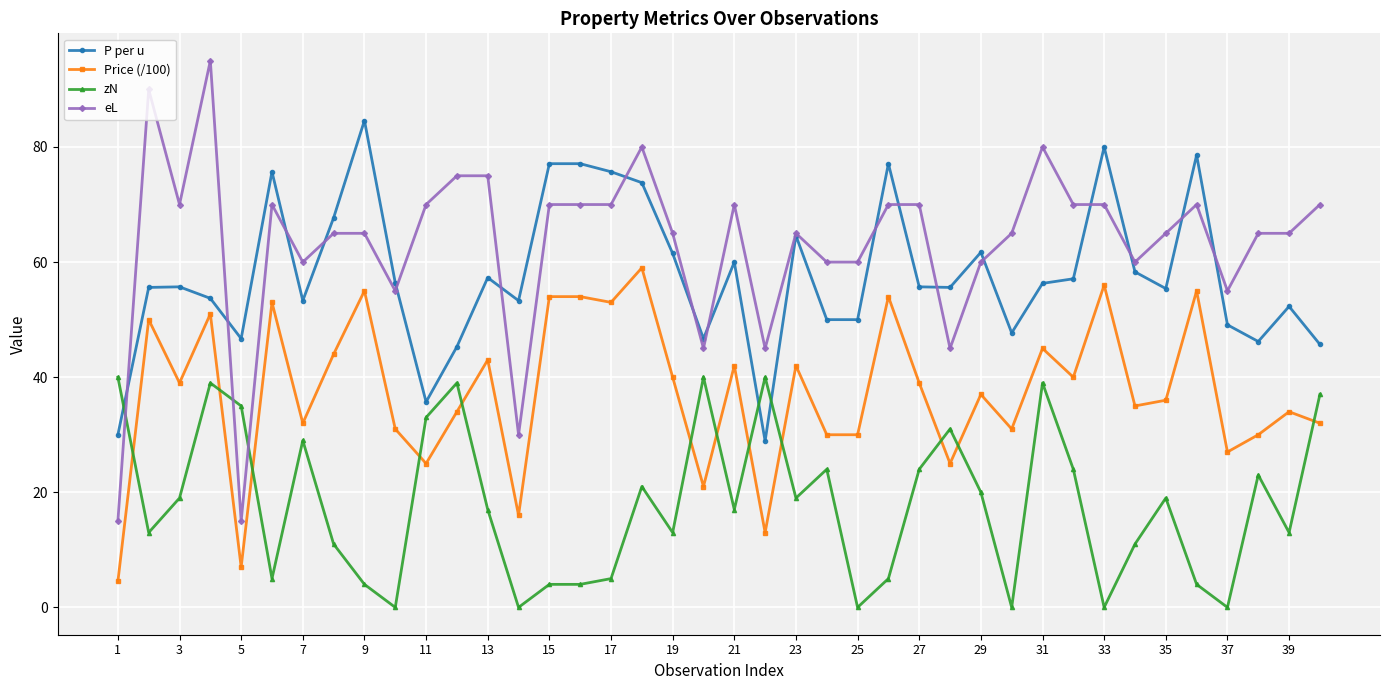

What is the sum of all eL values?

2530.0